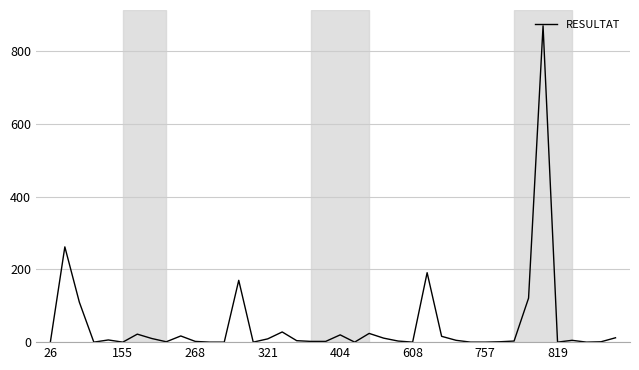

What is the maximum value shown in the chart?

870